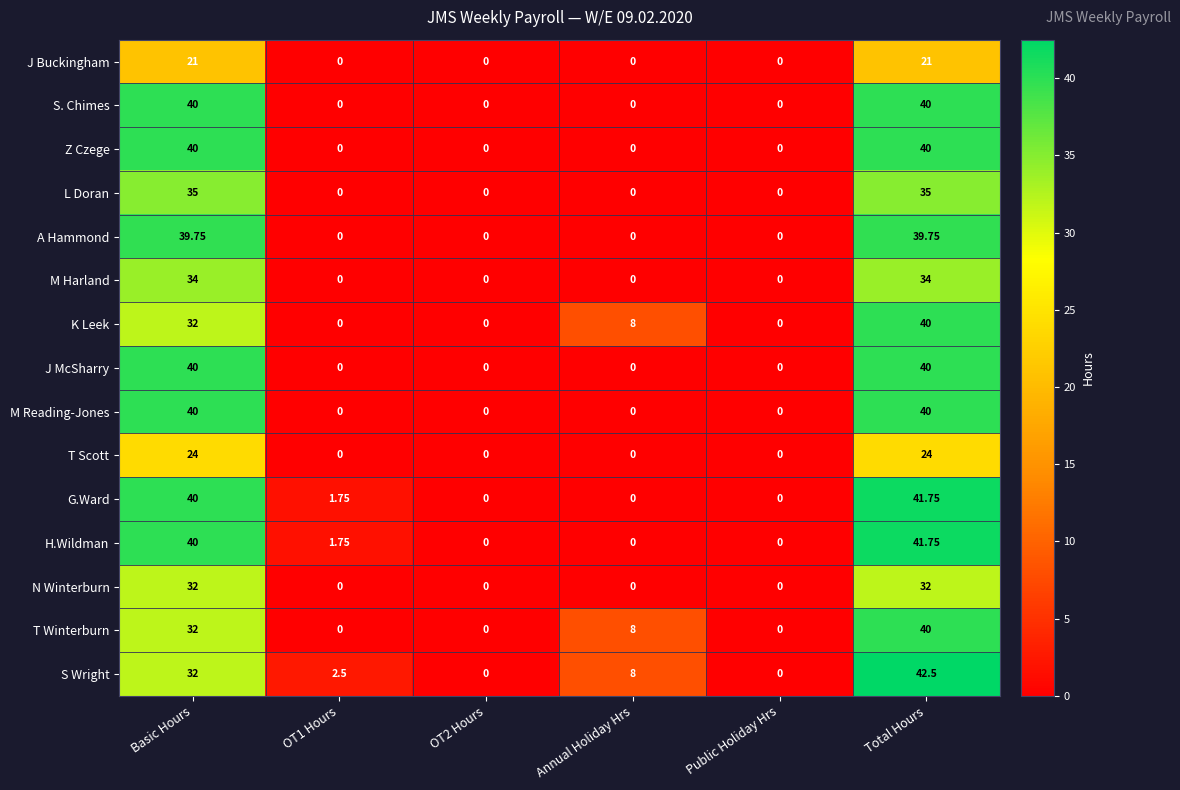

At which category does the chart reach its peak across all series?

Total Hours